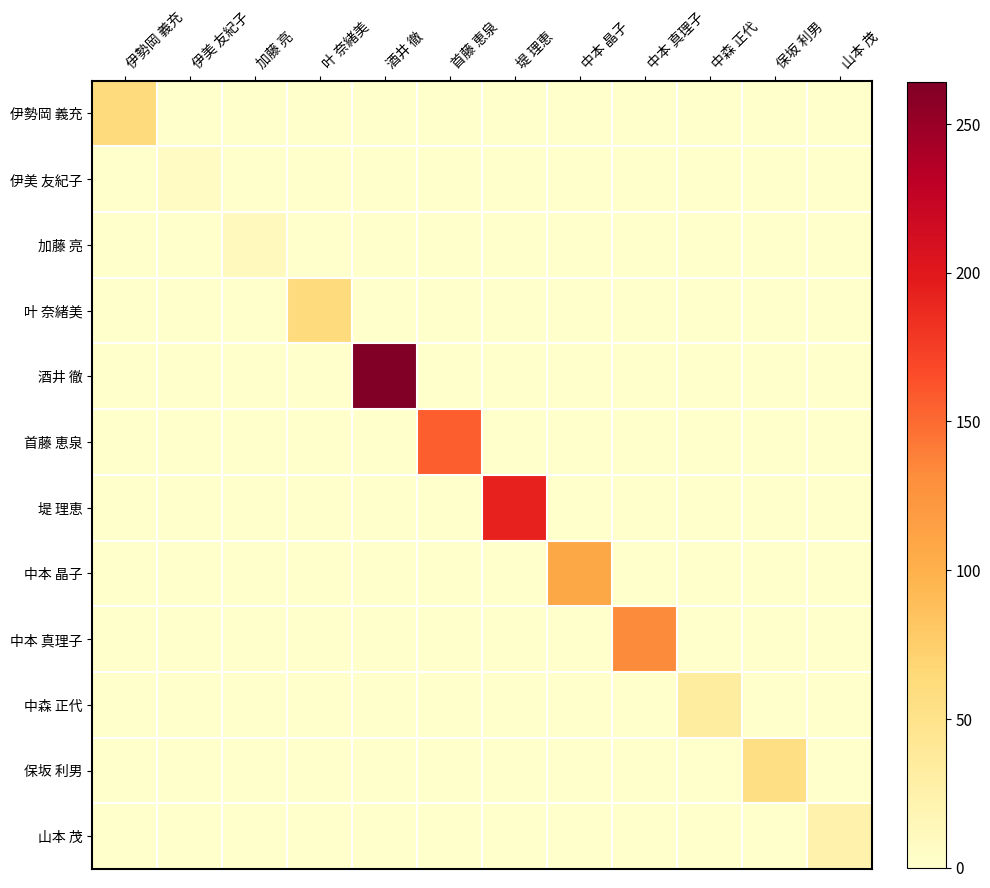

Which series has the widest spread of values?

酒井 徹